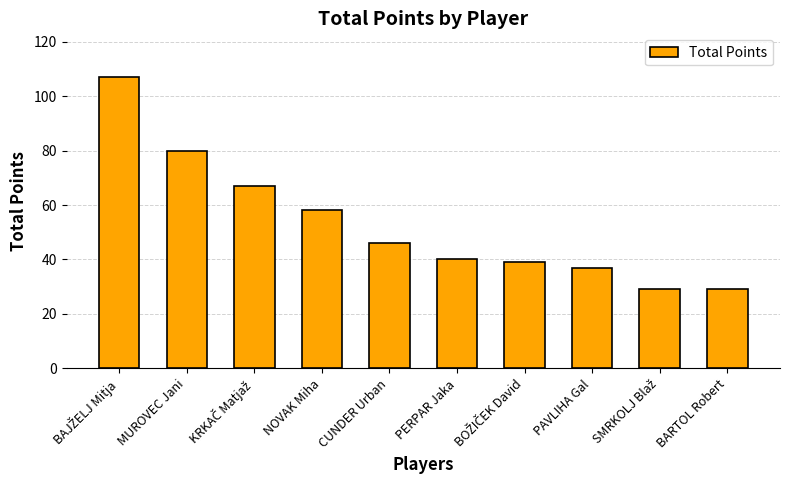

What is the average value?

53